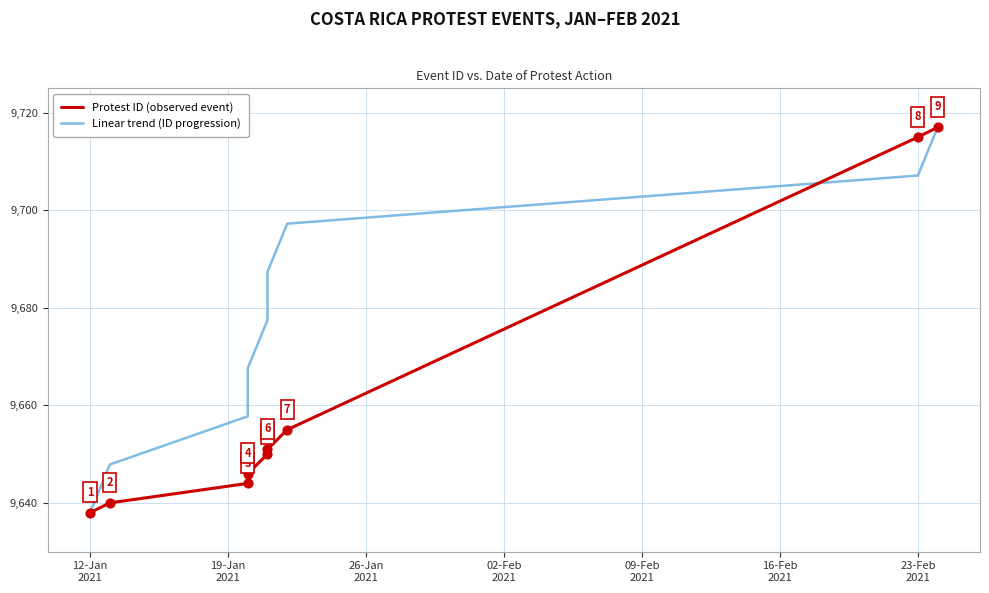

What are all the series names shown in the legend?

Protest ID (observed event), Linear trend (ID progression)